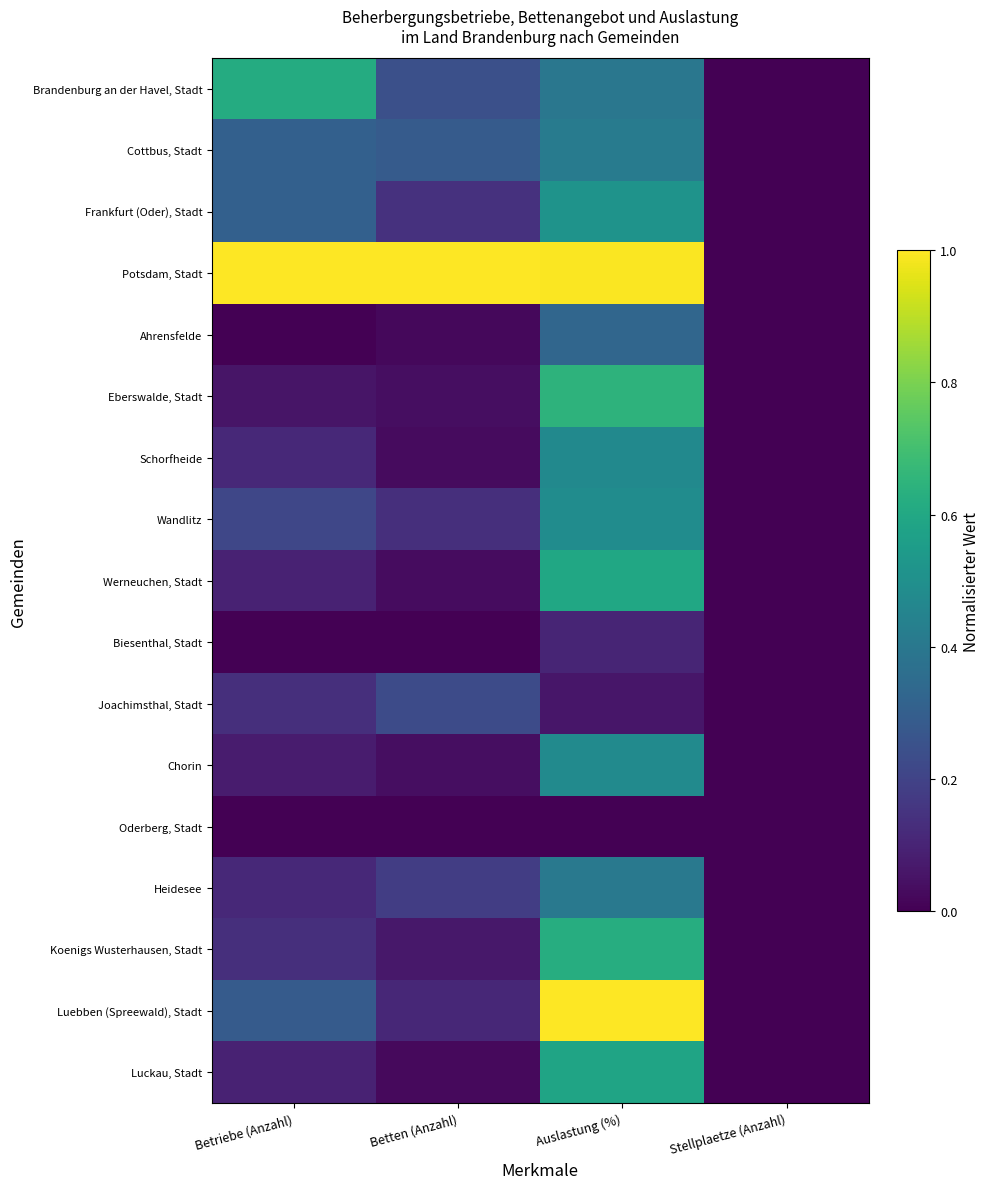

Which has a higher value, Betriebe (Anzahl) or Auslastung (%)?

Betriebe (Anzahl)